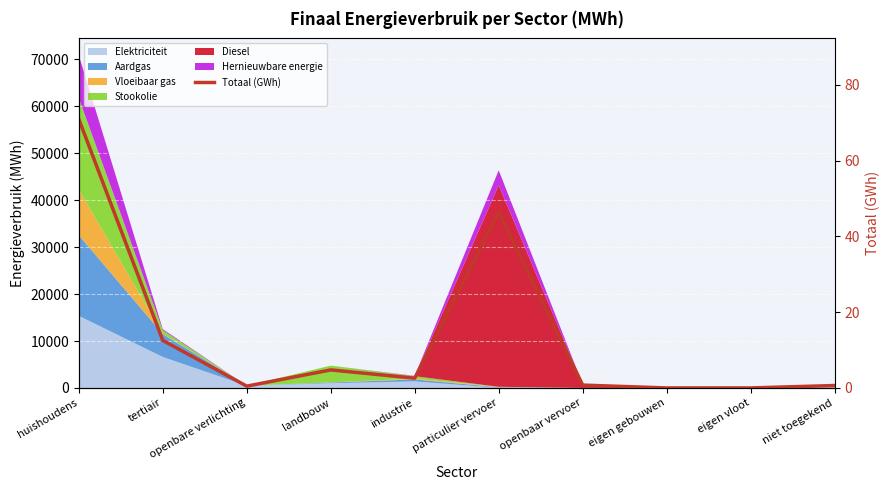

List the labels in order of value, smallest first.

eigen gebouwen, eigen vloot, openbare verlichting, niet toegekend, openbaar vervoer, industrie, landbouw, tertiair, particulier vervoer, huishoudens